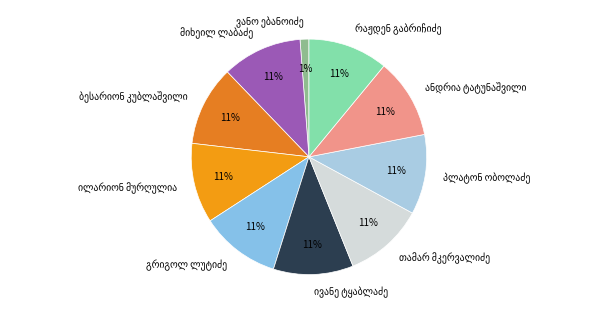

Does any single category account for the majority?

No